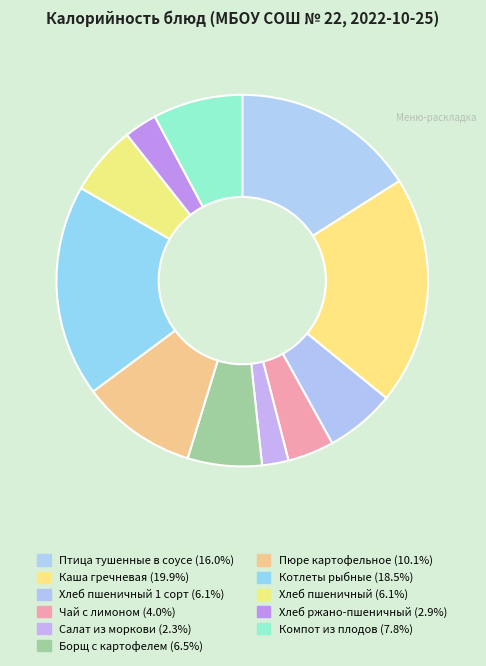

How many slices are in this pie chart?

11